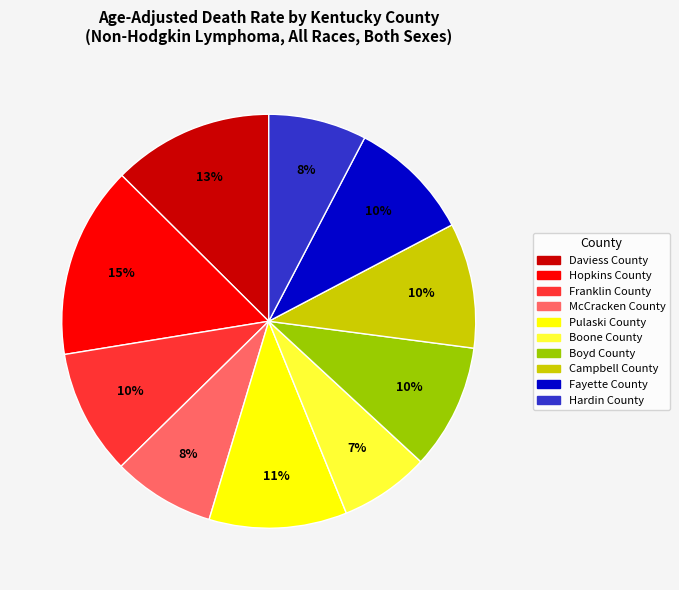

To the nearest percent, what percentage of the pie is Hopkins County?

15%